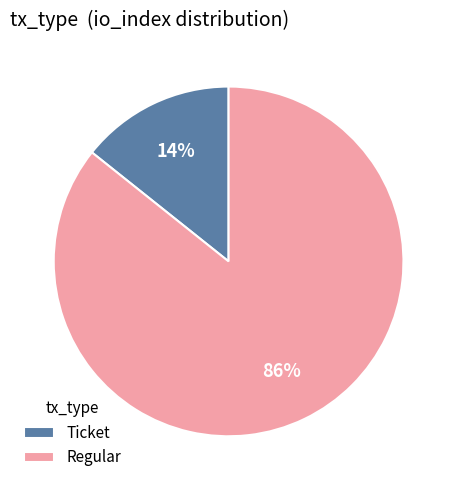

Which category has the biggest portion of the pie?

Regular